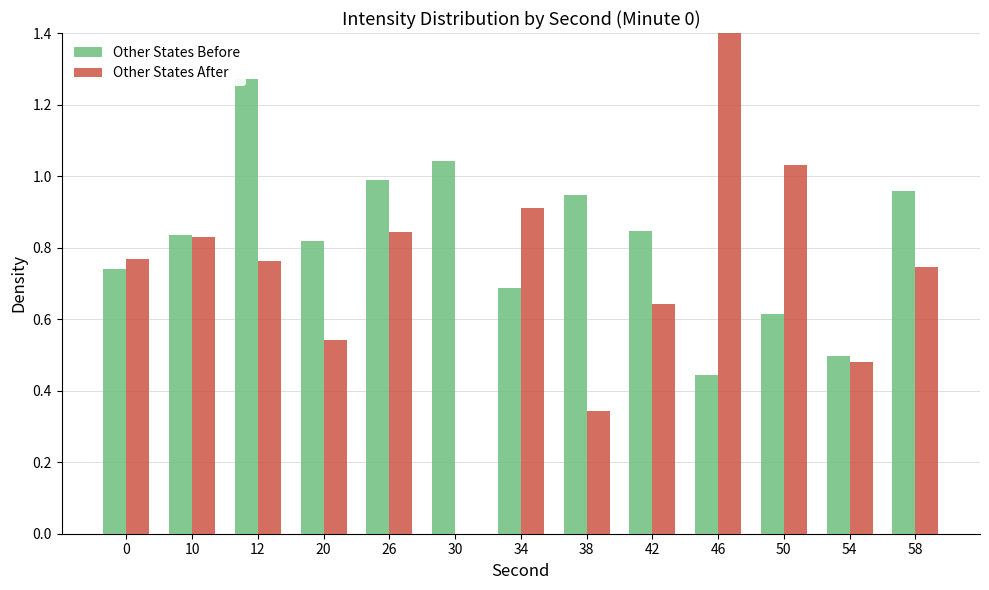

Between 20 and 30, which series saw the biggest shift?

Other States After